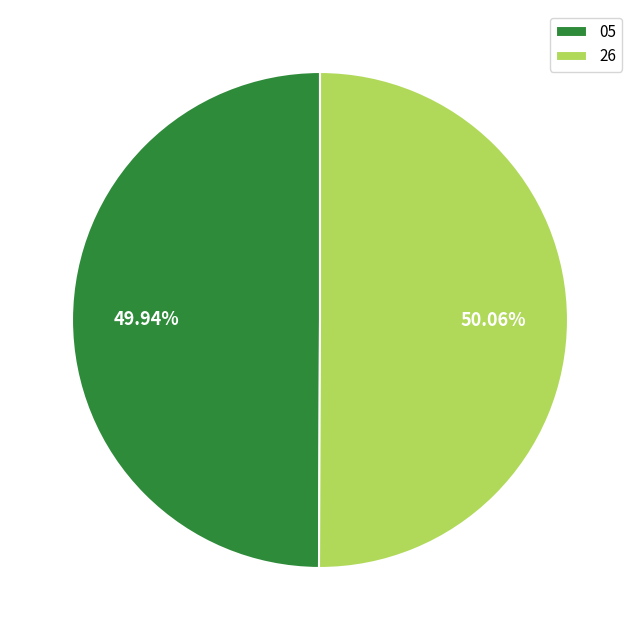

To the nearest percent, what portion does 26 represent?

50%